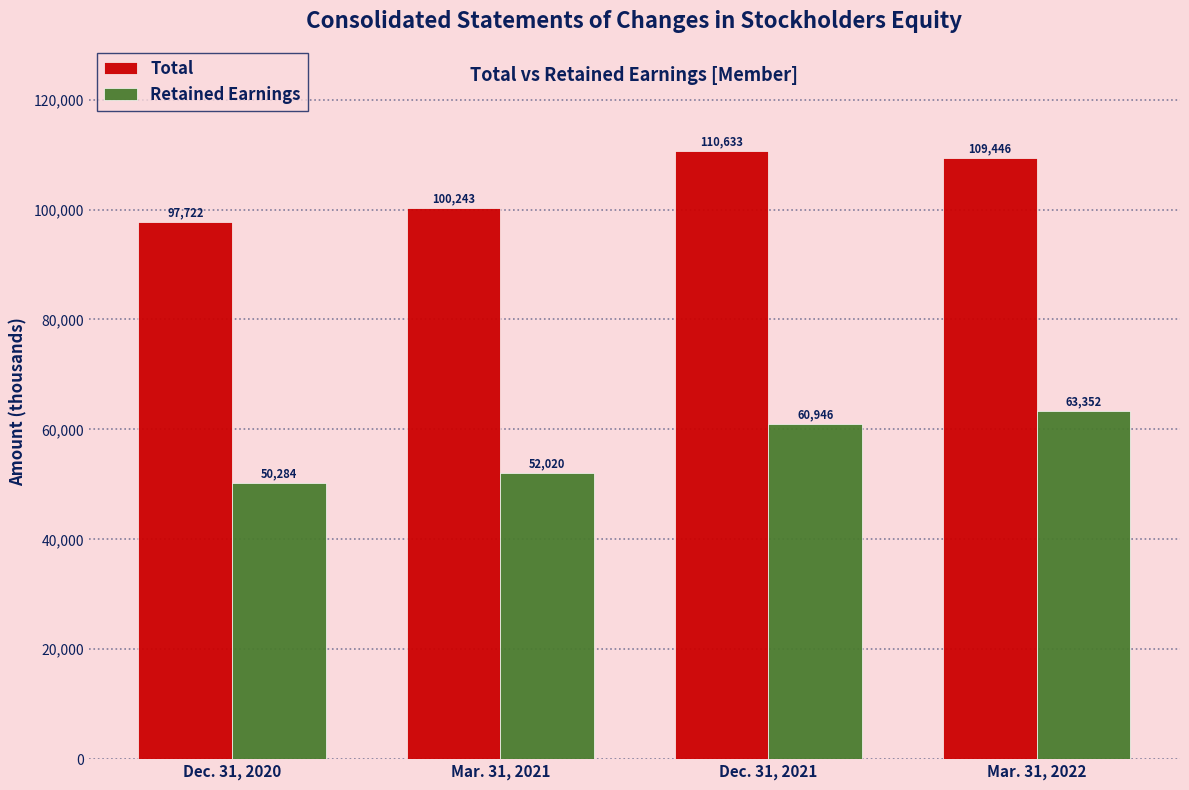

How many groups of bars are there?

4